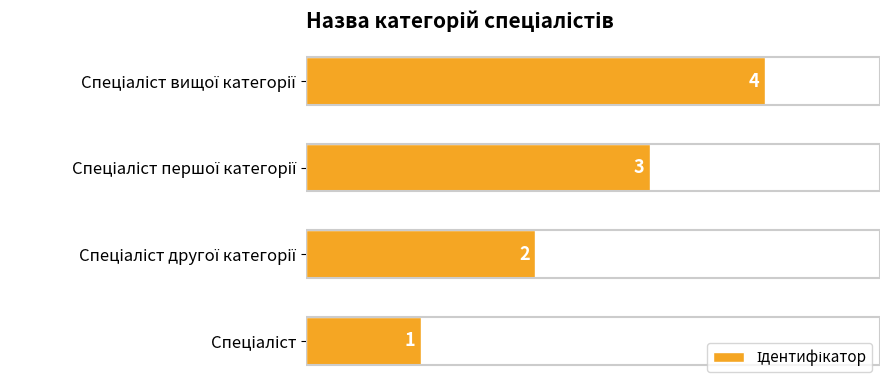

What is the sum of all values?

10